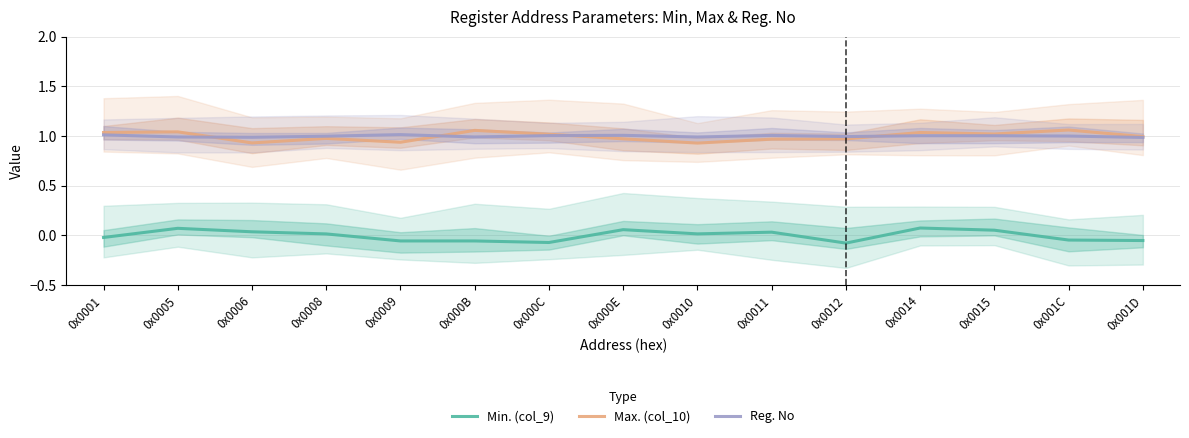

Reading right to left, what are all the values shown in this chart?

Min. (col_9): 0x001D=-0.1	0x001C=-0.0	0x0015=0.1	0x0014=0.1	0x0012=-0.1	0x0011=0.0	0x0010=0.0	0x000E=0.1	0x000C=-0.1	0x000B=-0.1	0x0009=-0.1	0x0008=0.0	0x0006=0.0	0x0005=0.1	0x0001=-0.0
Max. (col_10): 0x001D=1.0	0x001C=1.1	0x0015=1.0	0x0014=1.0	0x0012=1.0	0x0011=1.0	0x0010=0.9	0x000E=1.0	0x000C=1.0	0x000B=1.1	0x0009=0.9	0x0008=1.0	0x0006=0.9	0x0005=1.0	0x0001=1.0
Reg. No: 0x001D=1.0	0x001C=1.0	0x0015=1.0	0x0014=1.0	0x0012=1.0	0x0011=1.0	0x0010=1.0	0x000E=1.0	0x000C=1.0	0x000B=1.0	0x0009=1.0	0x0008=1.0	0x0006=1.0	0x0005=1.0	0x0001=1.0